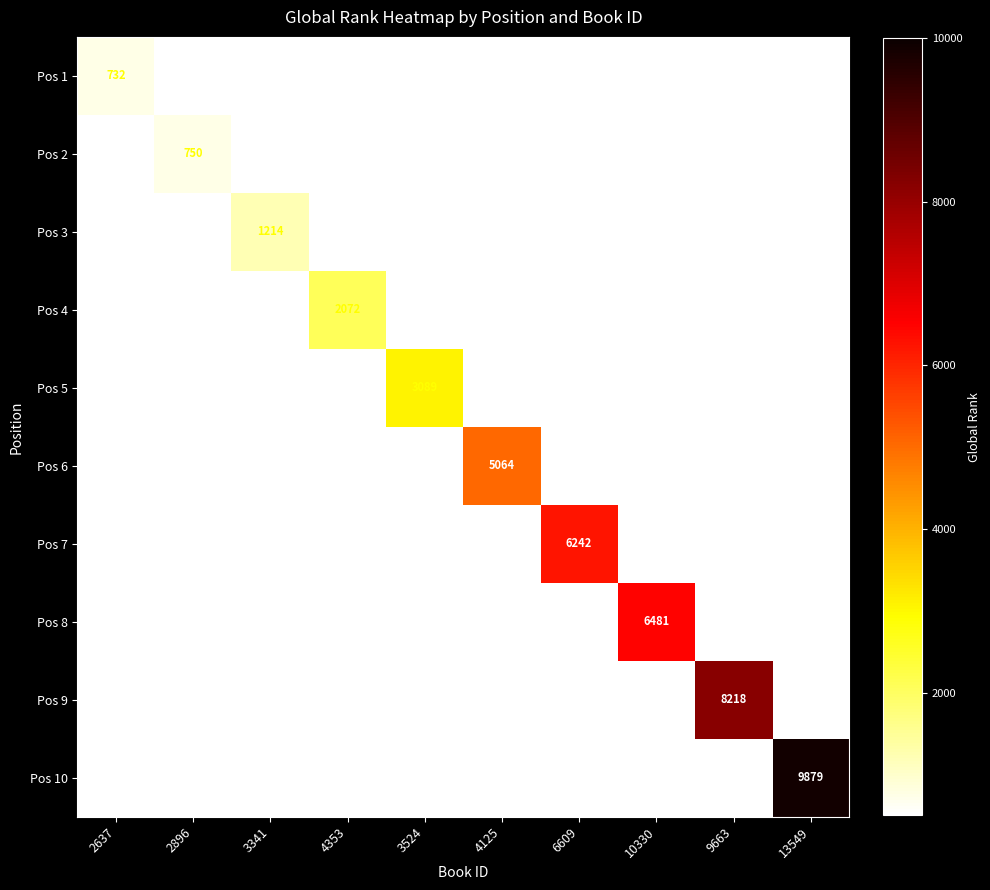

Rank the categories by Pos 5 value from highest to lowest.

3524, 2637, 2896, 3341, 4353, 4125, 6609, 10330, 9663, 13549